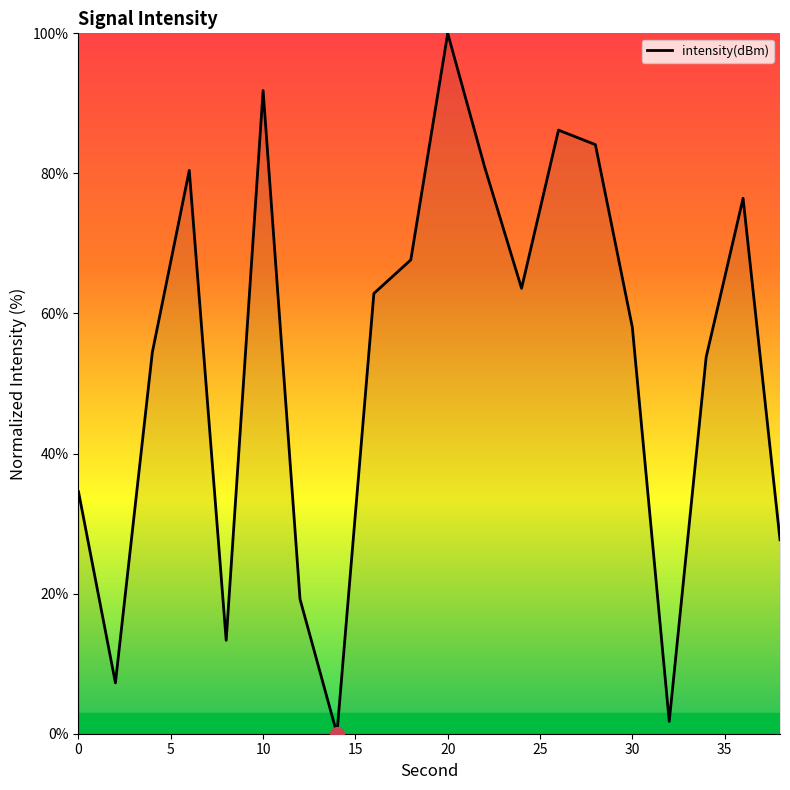

What is the difference between the maximum and minimum values?

100.0